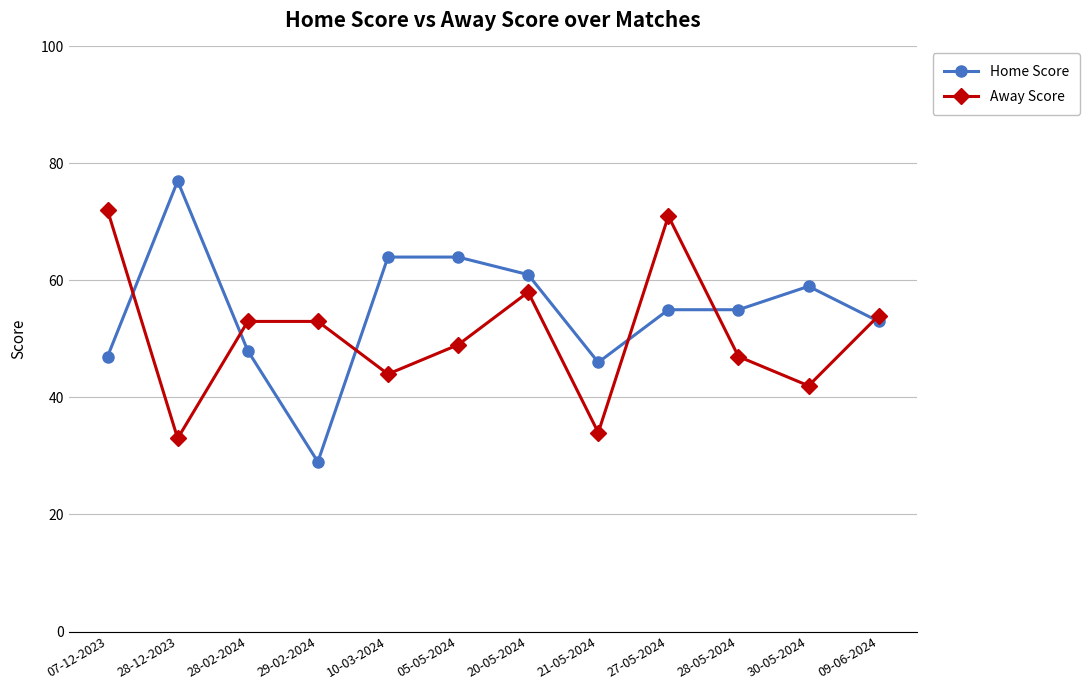

Where is the first local minimum for Home Score?

29-02-2024